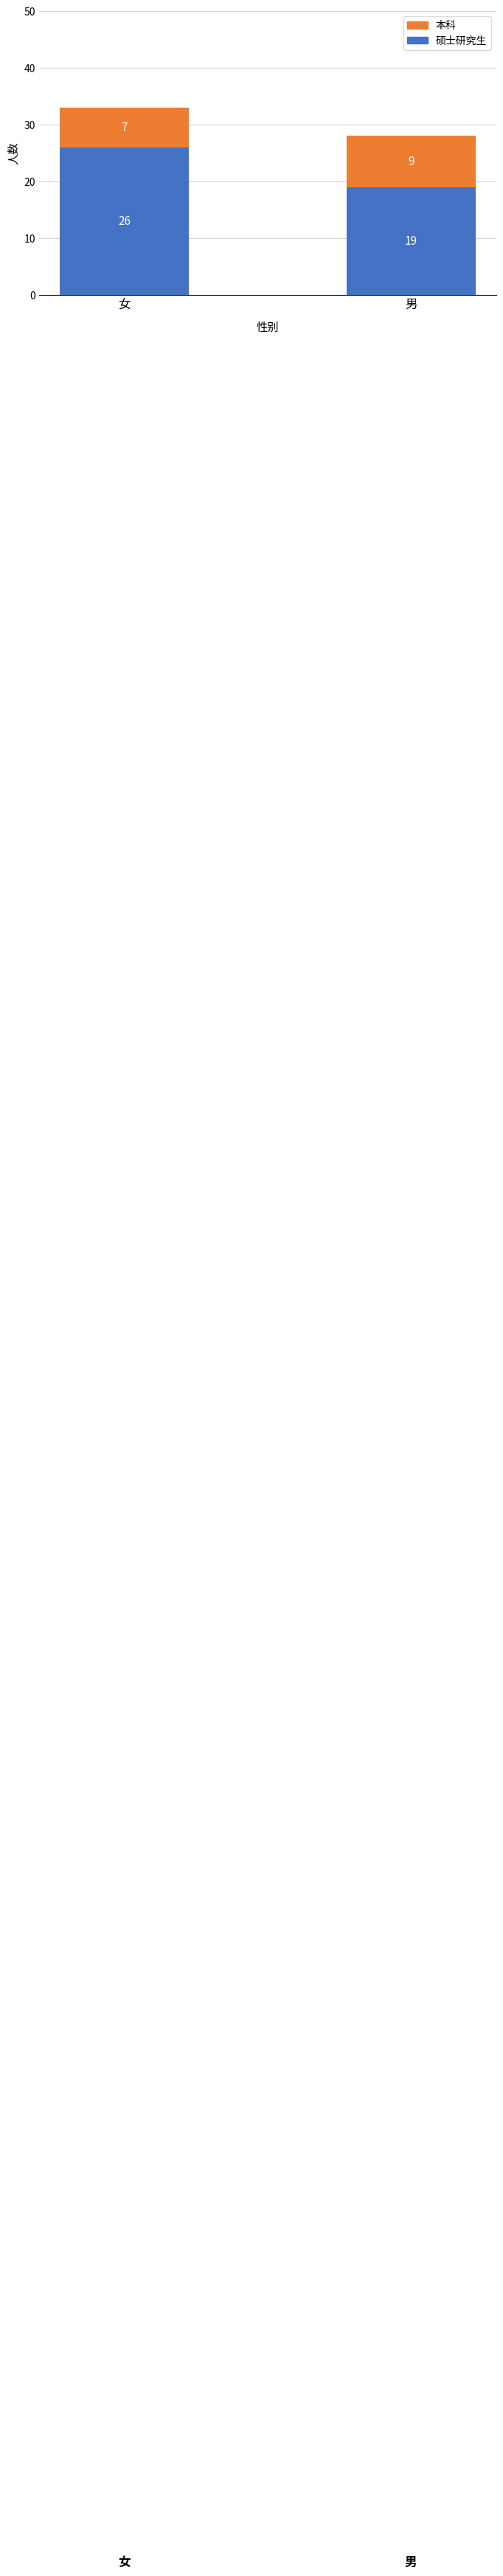

What is the total value across all series at 男?

28